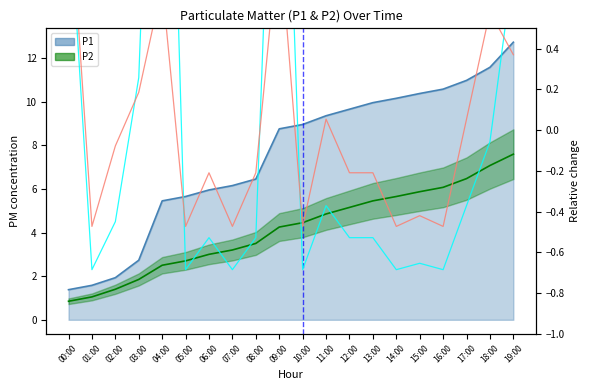

Where is the first local minimum for P1 rel.?

01:00